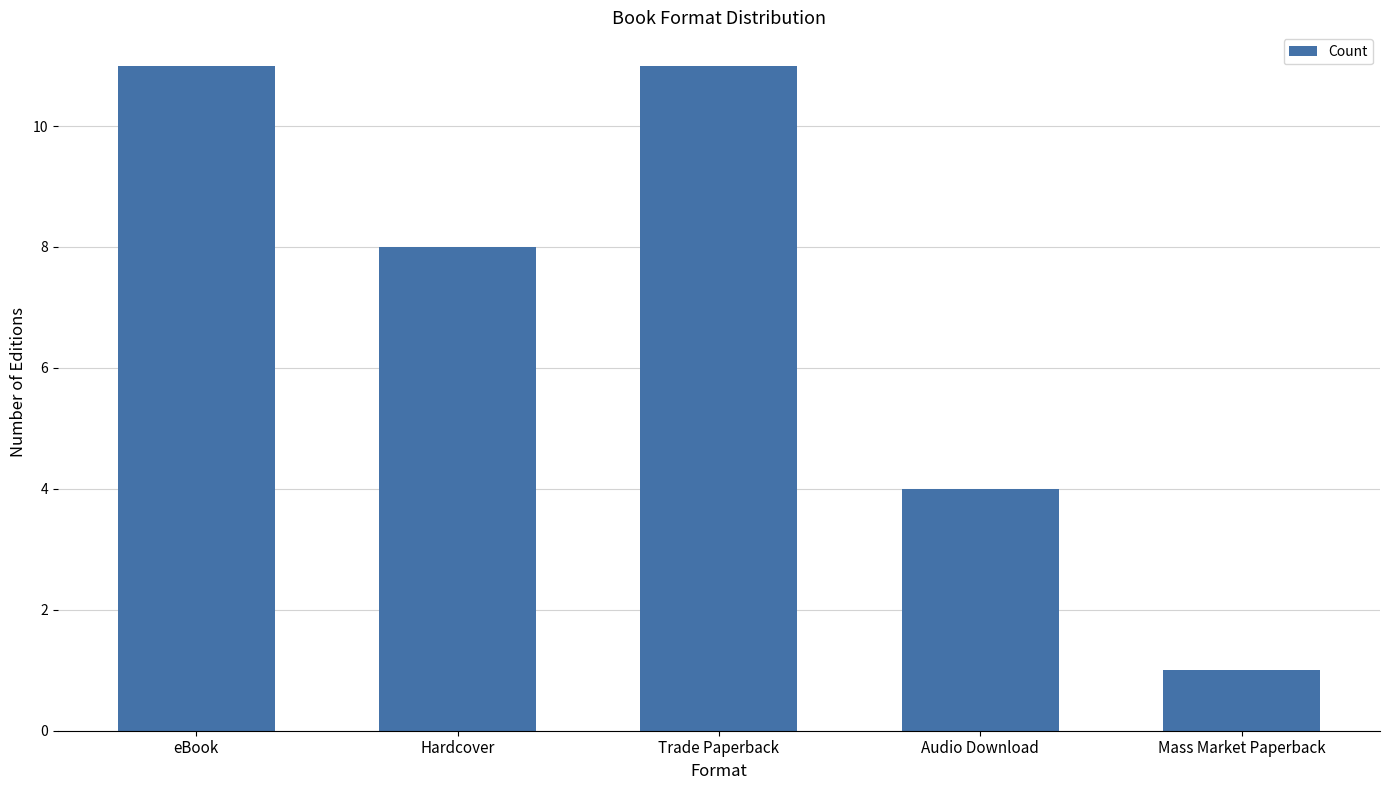

What is the change in value from Audio Download to Mass Market Paperback?

-3